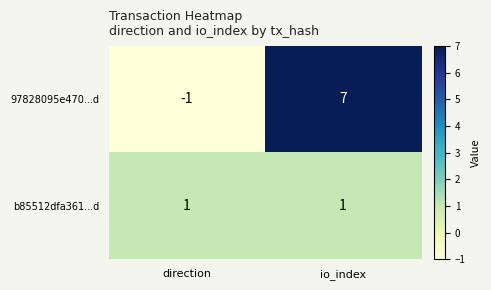

List the series in order of their overall mean, lowest first.

b85512dfa361...d, 97828095e470...d